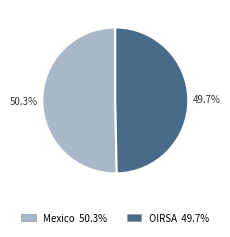

To the nearest percent, what portion does Mexico represent?

50%